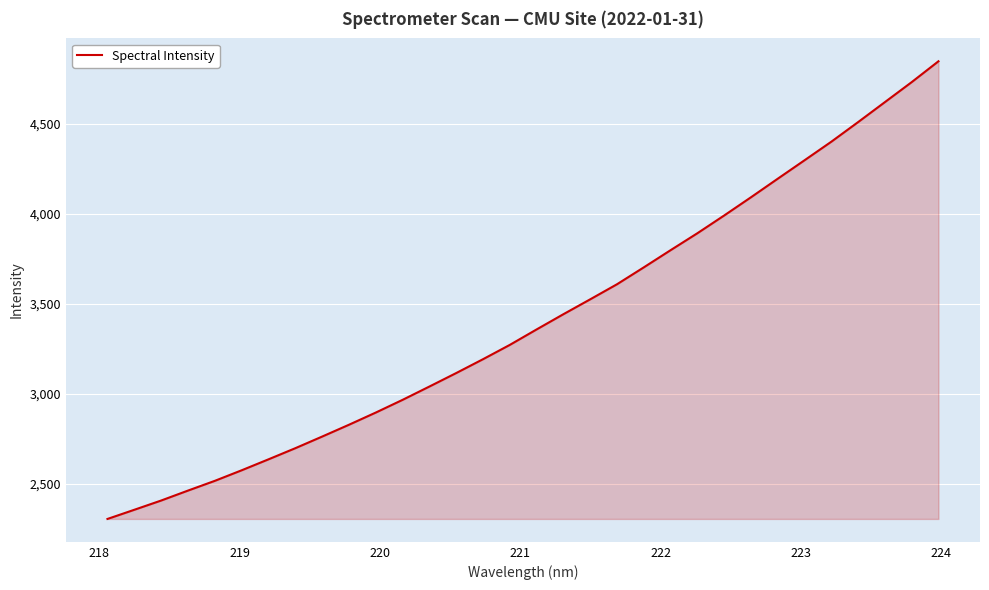

What is the difference between the maximum and minimum values?

2542.9